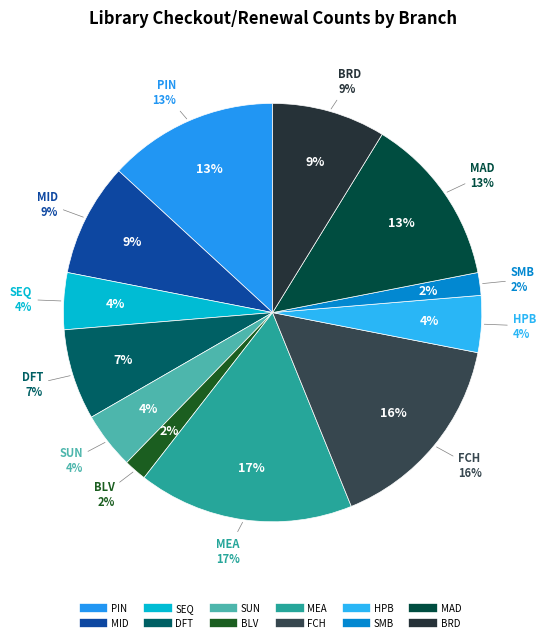

Count the number of slices in the pie.

12